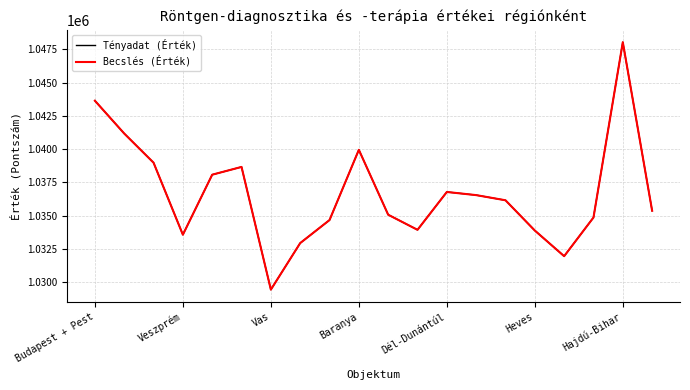

What is the smallest value displayed?

1029446.0